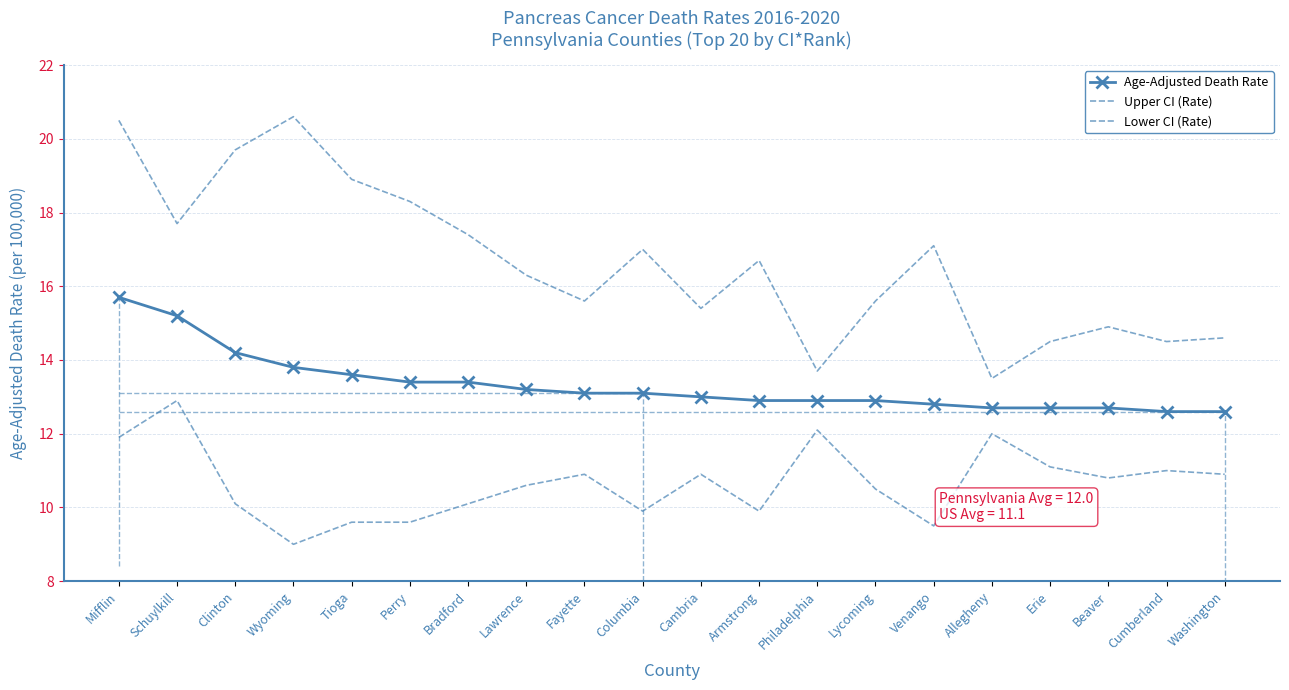

What position from the right is Mifflin?

20